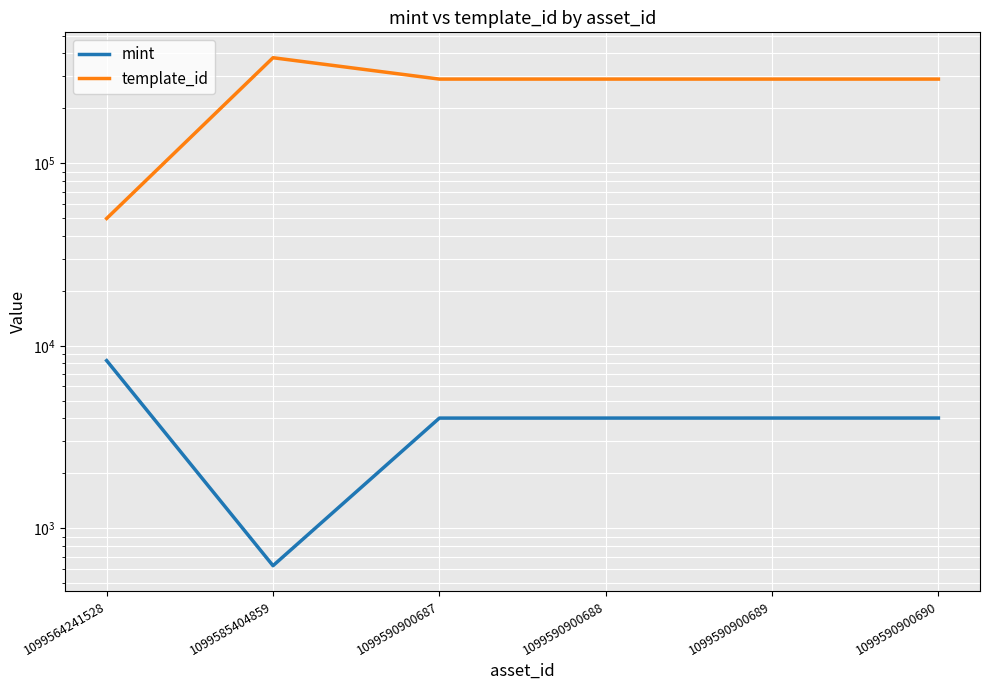

True or false: mint and template_id cross at least once.

False